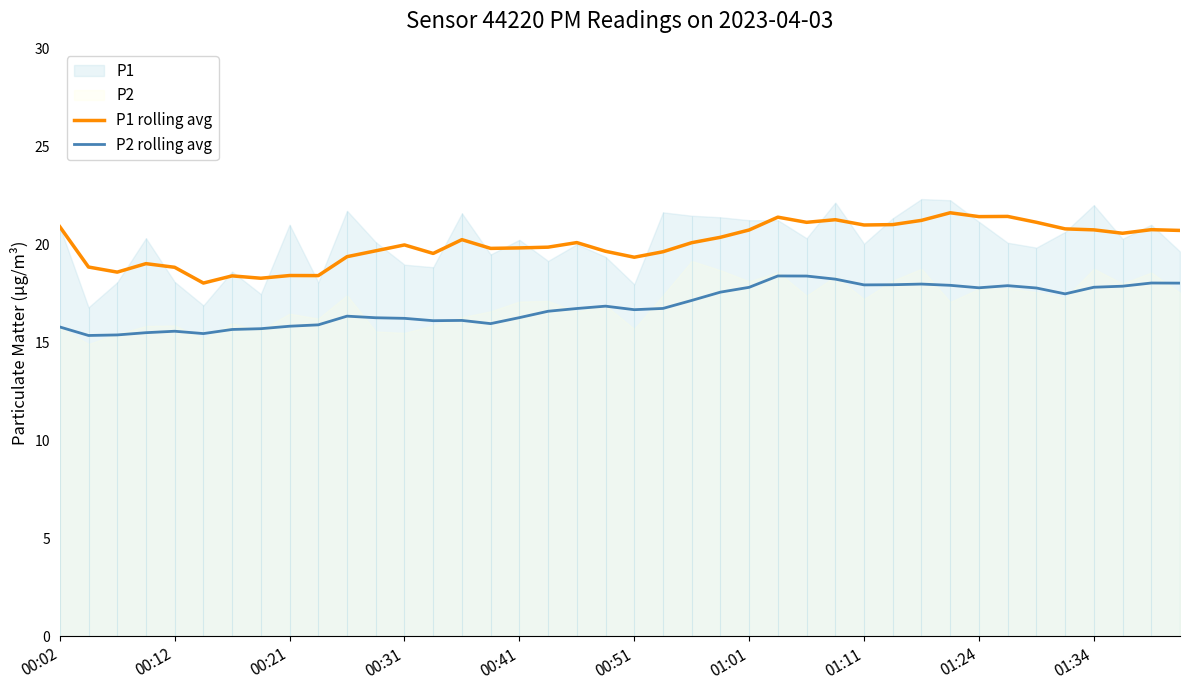

What is the difference between the maximum and minimum values in the P1 rolling avg series?

3.6